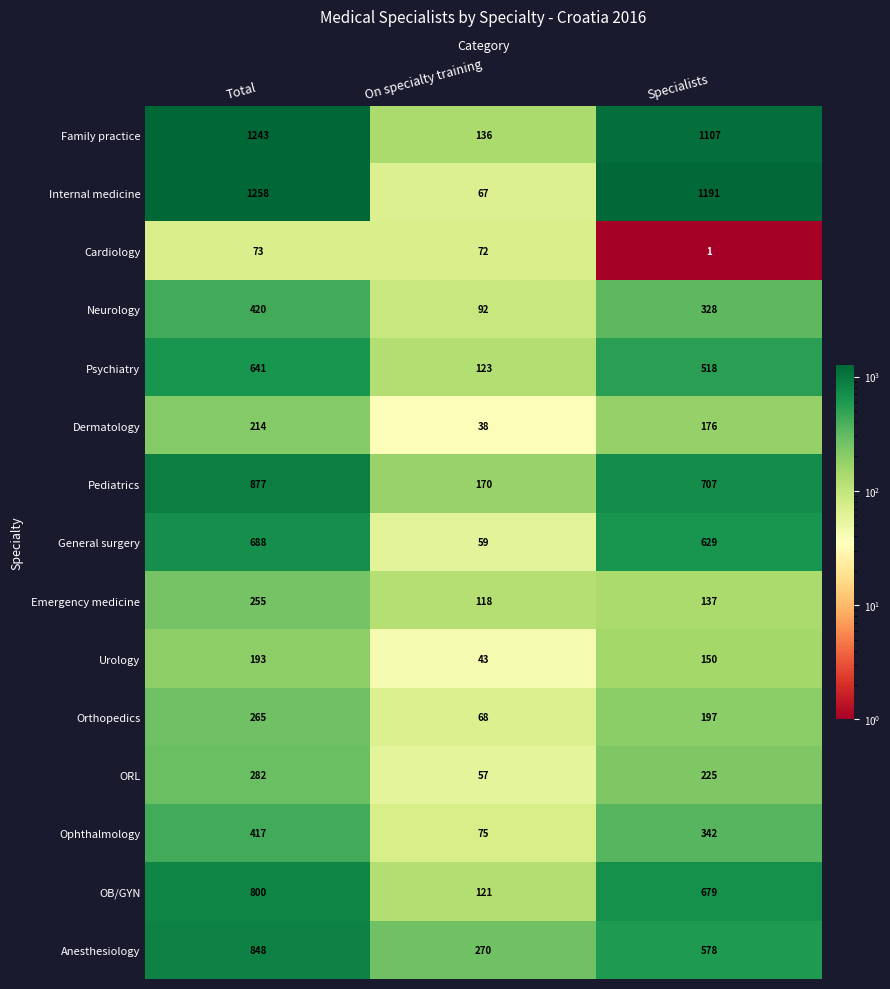

What is the sum of the Anesthesiology values at Total and Specialists?

1426